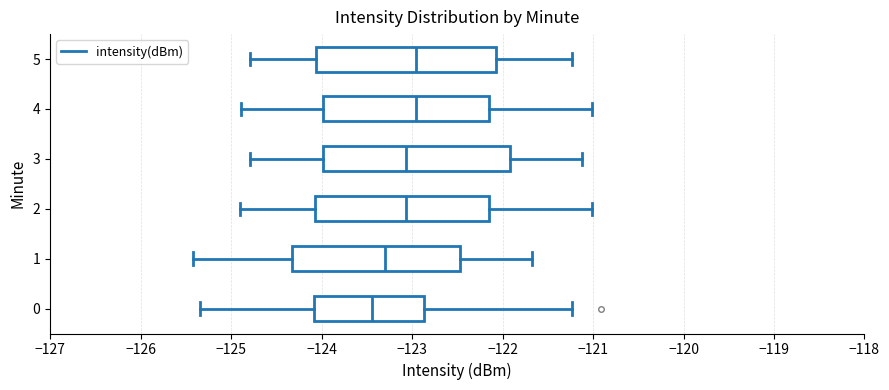

Where does the right whisker of the box at y = 5 end on the x-axis? The values are not printed on the chart, so give them approximately, as read against the axis.

-121.2